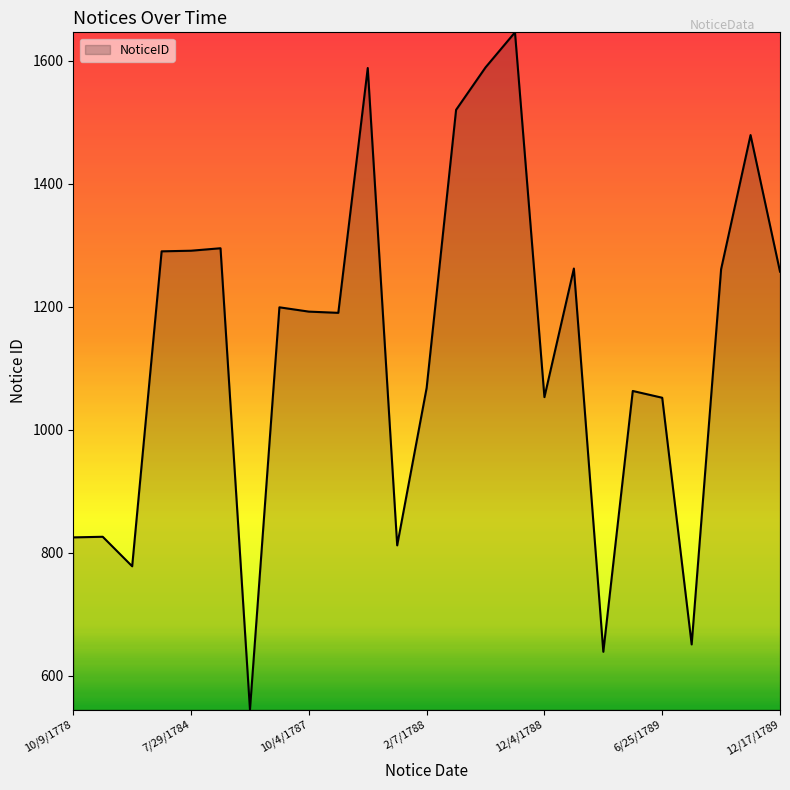

What is the difference between the maximum and minimum values?

1101